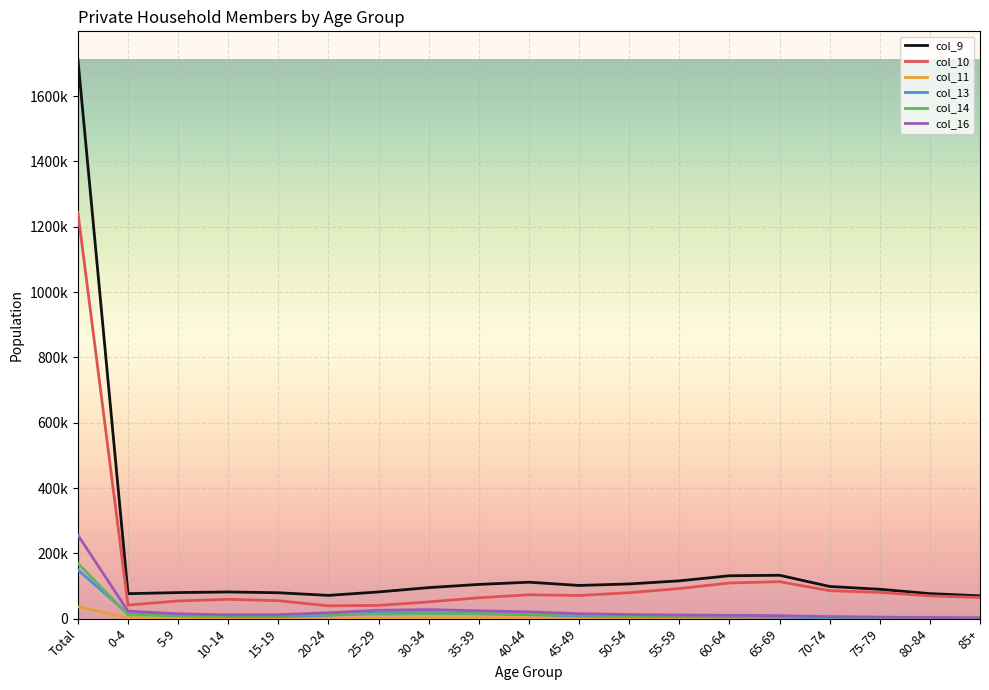

At which category does col_9 reach its first local valley?

0-4